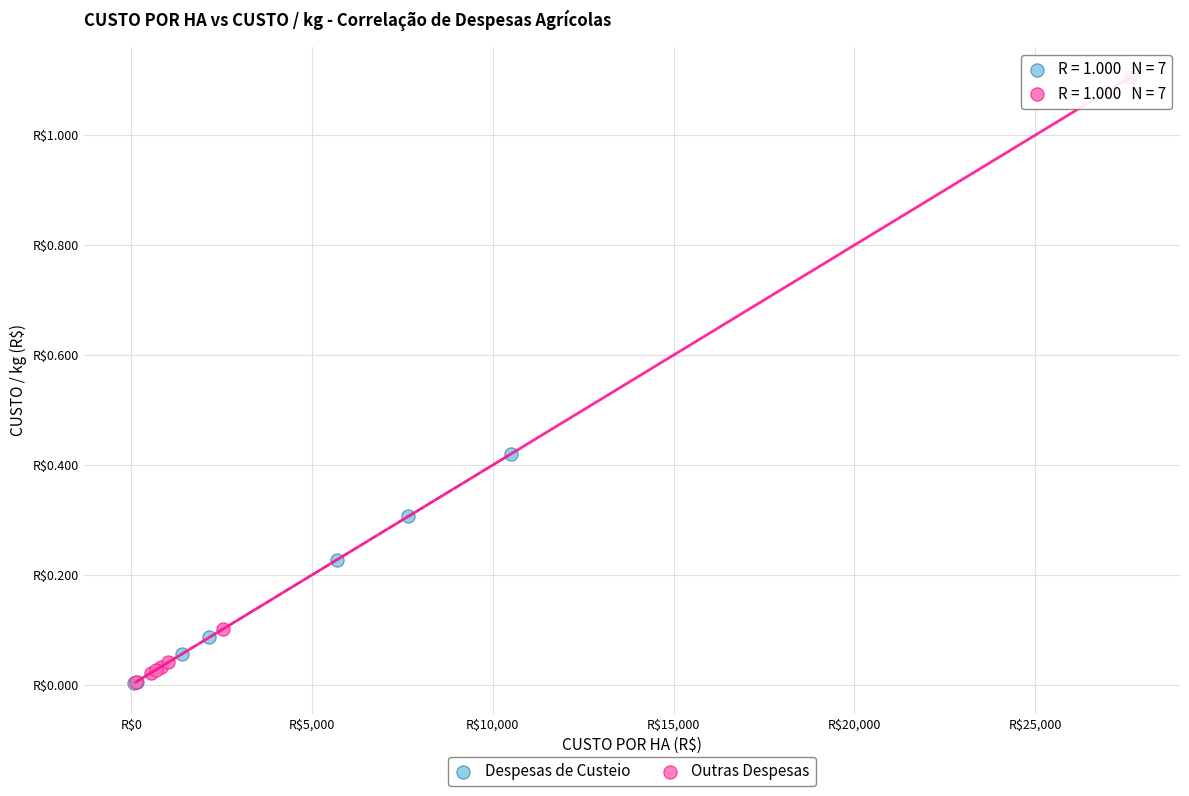

What are all the series names shown in the legend?

Despesas de Custeio, Outras Despesas